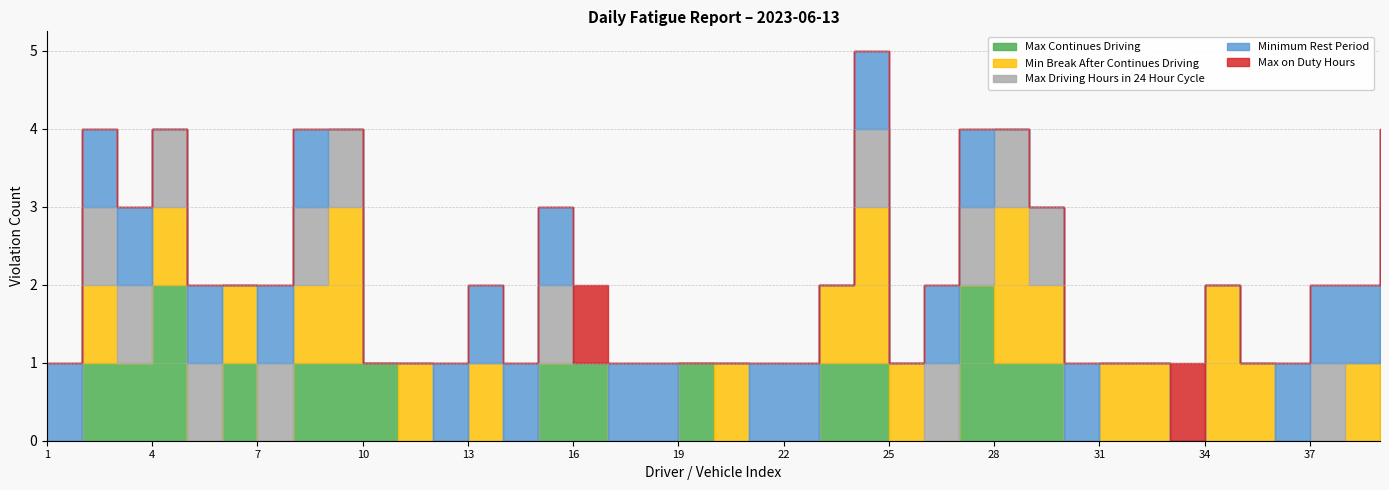

Which series ends up on top after the final intersection of Max Driving Hours in 24 Hour Cycle and Min Break After Continues Driving?

Min Break After Continues Driving